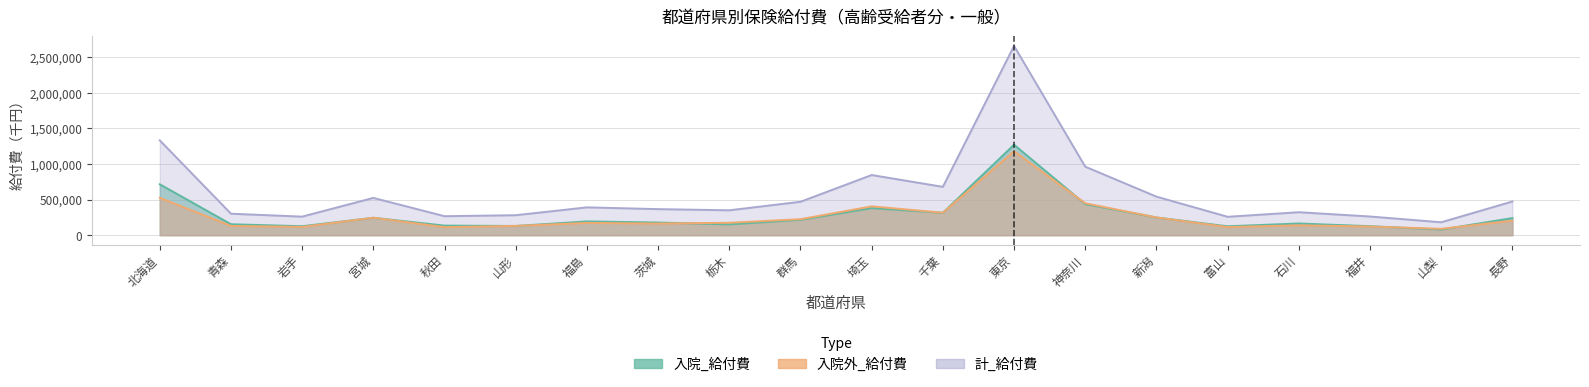

Read the 計_給付費 value at 神奈川.

962158.9